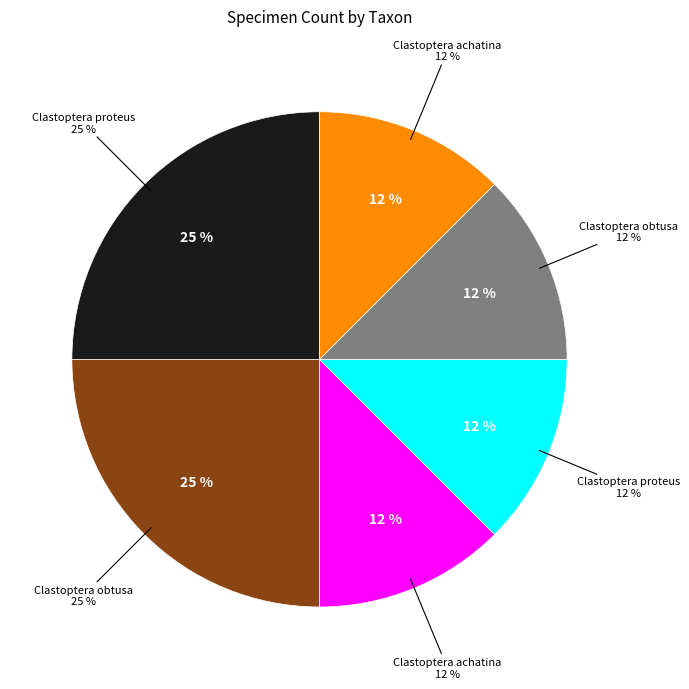

To the nearest percent, what is the average slice percentage?

17%